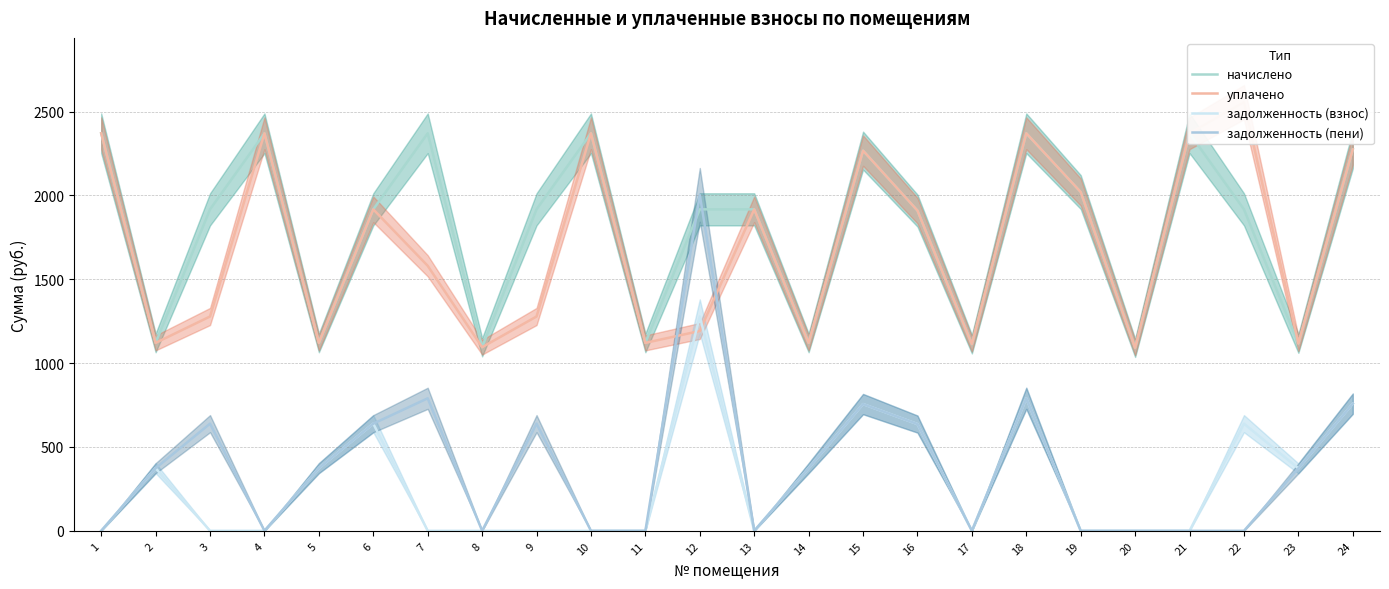

At 8, list the series in order from smallest to largest.

задолженность (взнос), задолженность (пени), начислено, уплачено